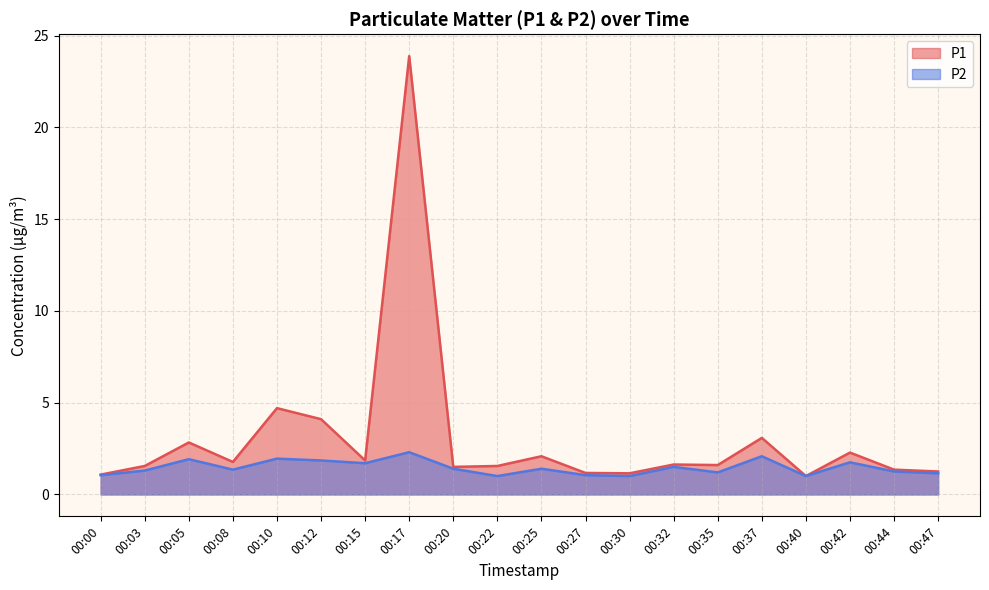

At 00:05, list the series in order from largest to smallest.

P1, P2